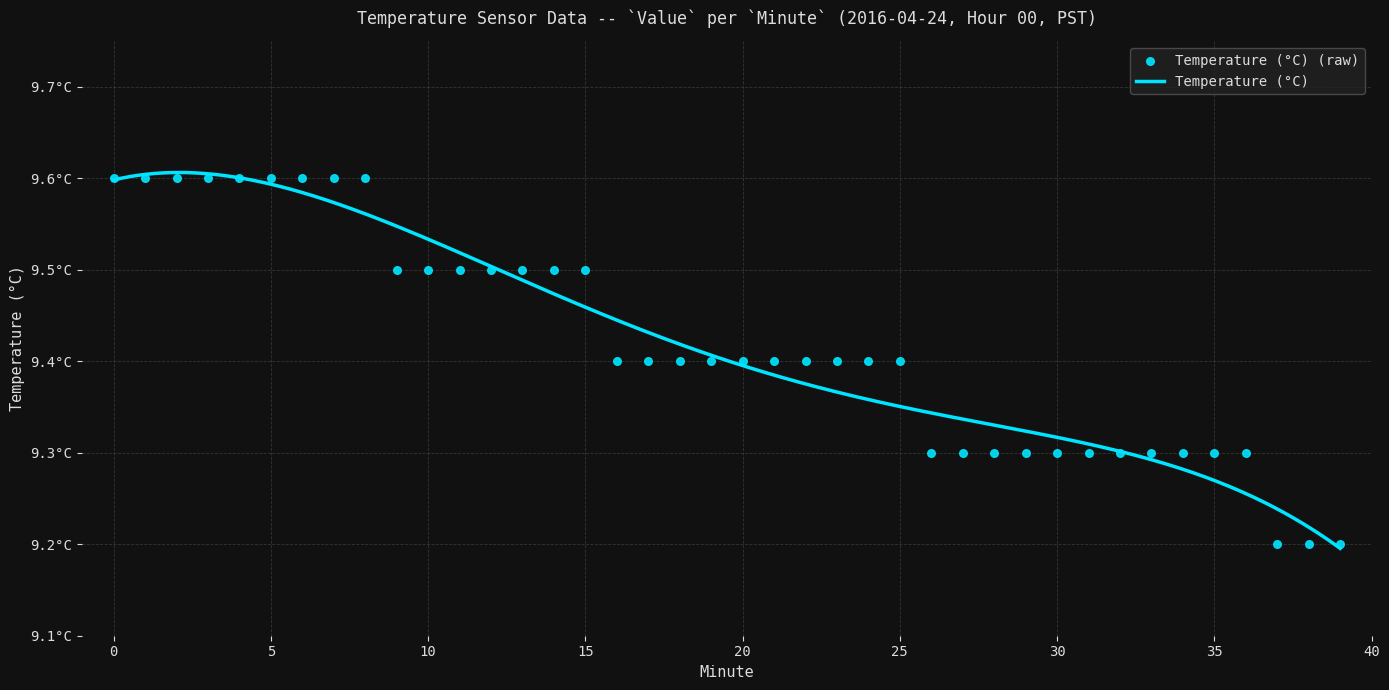

Between 36 and 10, which is larger?

10